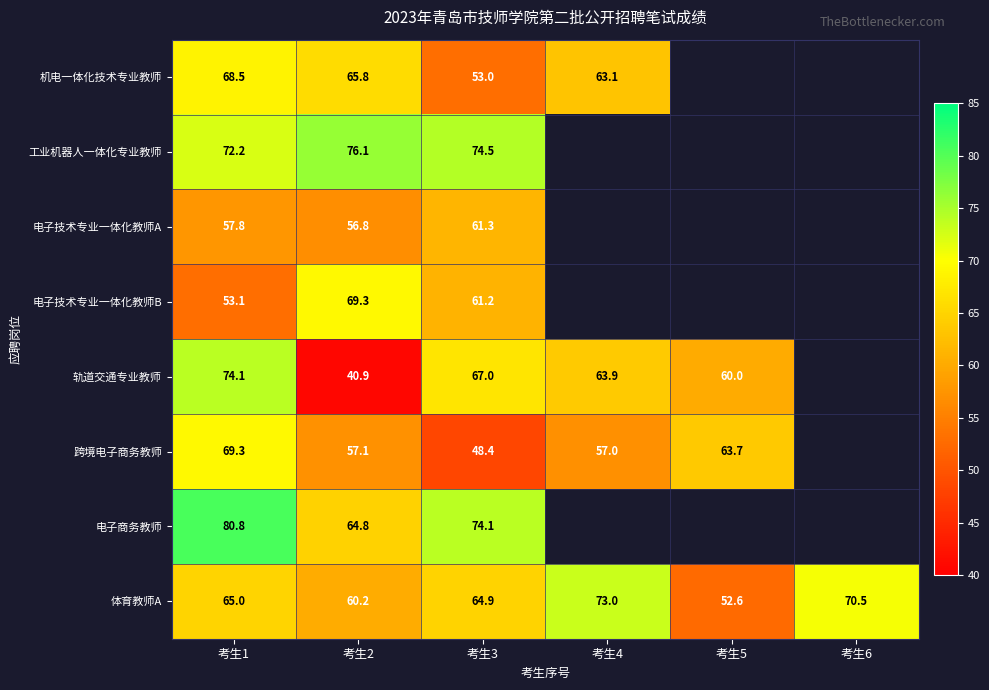

What is the highest value of the 体育教师A series?

73.0